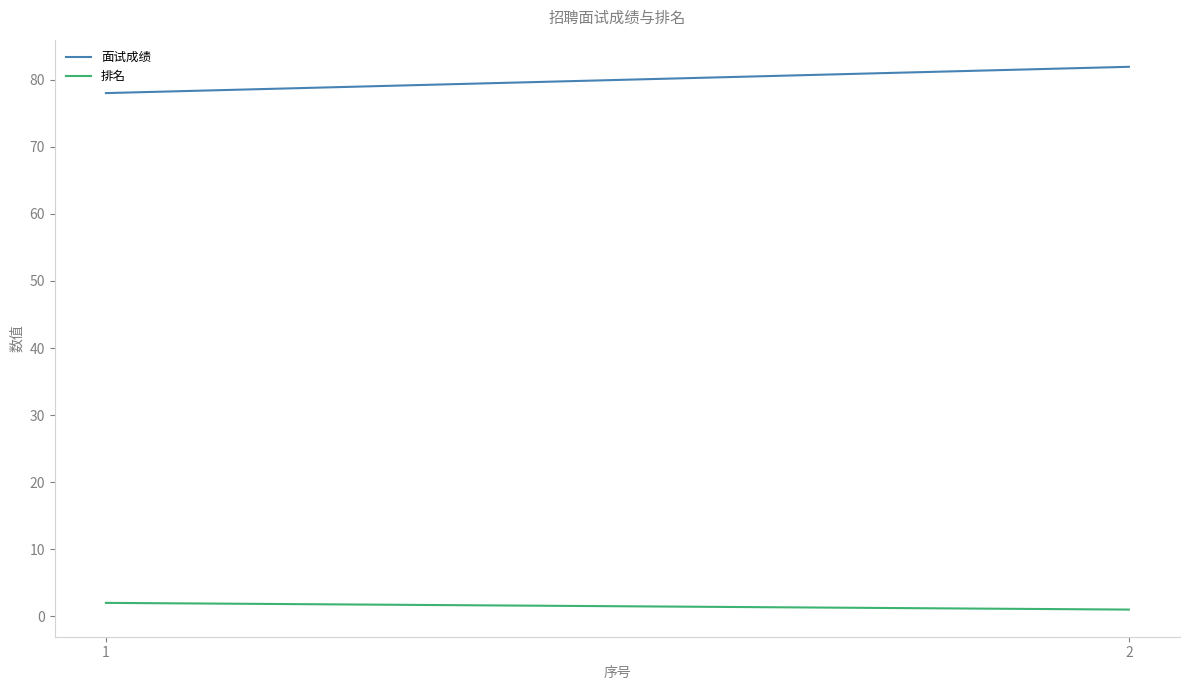

How many categories are shown in the chart?

2